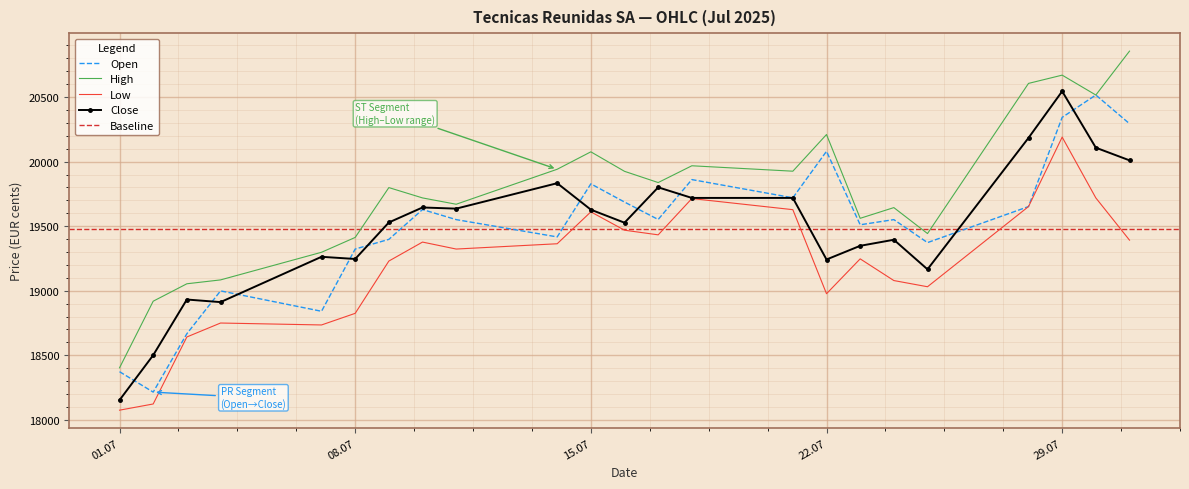

Is it true that High equals 6811 at 03.07.2025?

False